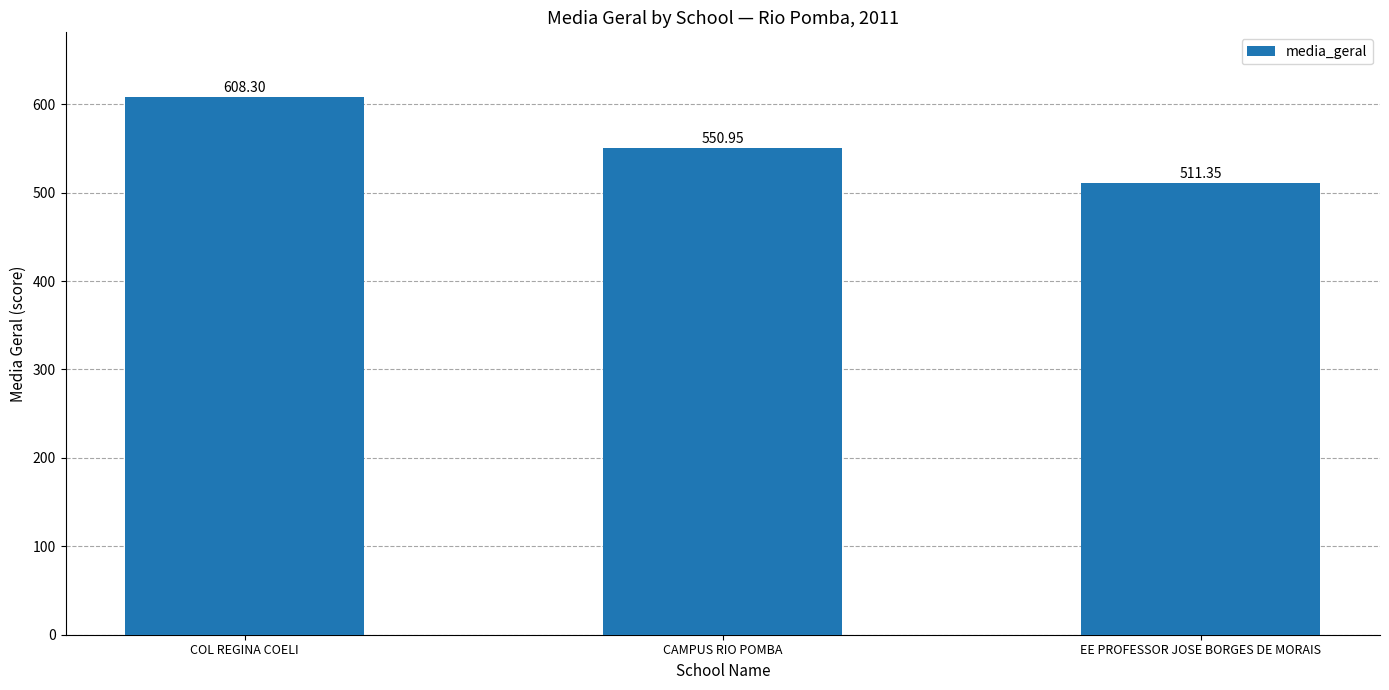

True or false: the data shows 551.0 at CAMPUS RIO POMBA.

True